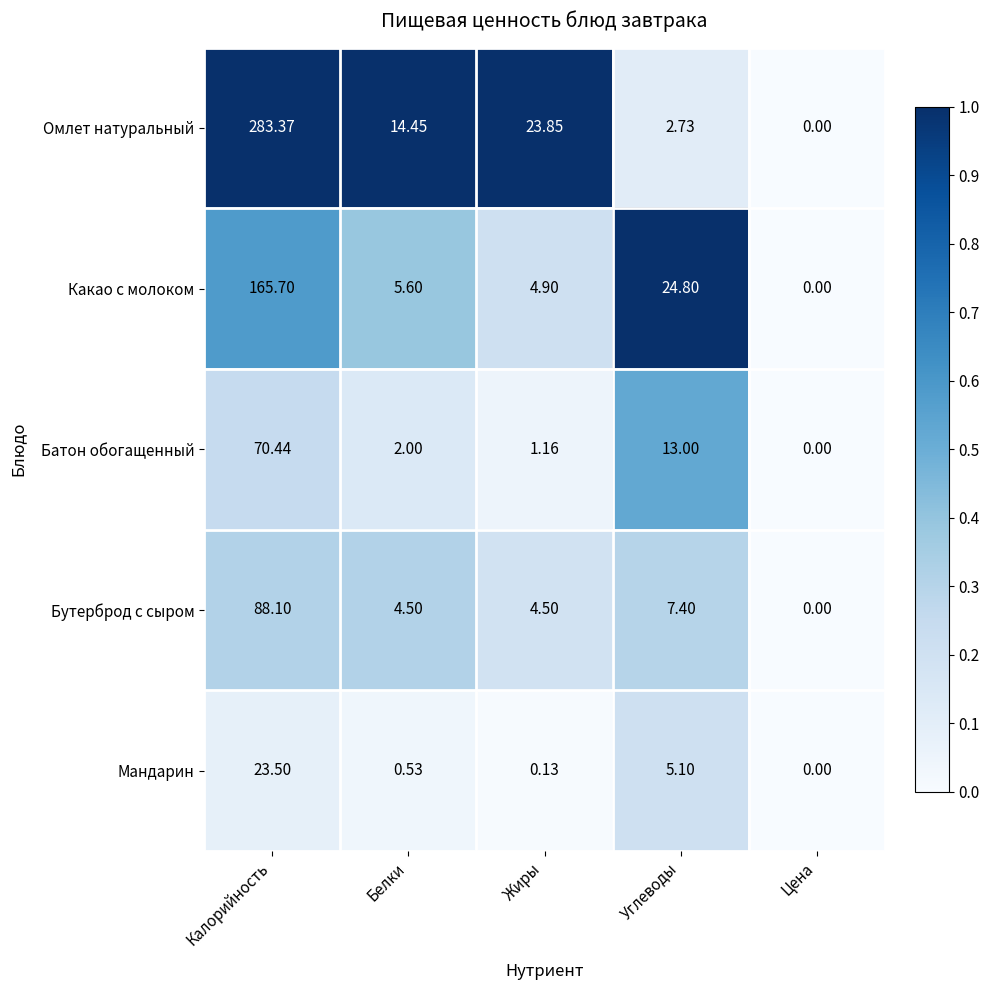

At which category does the chart reach its minimum across all series?

Цена